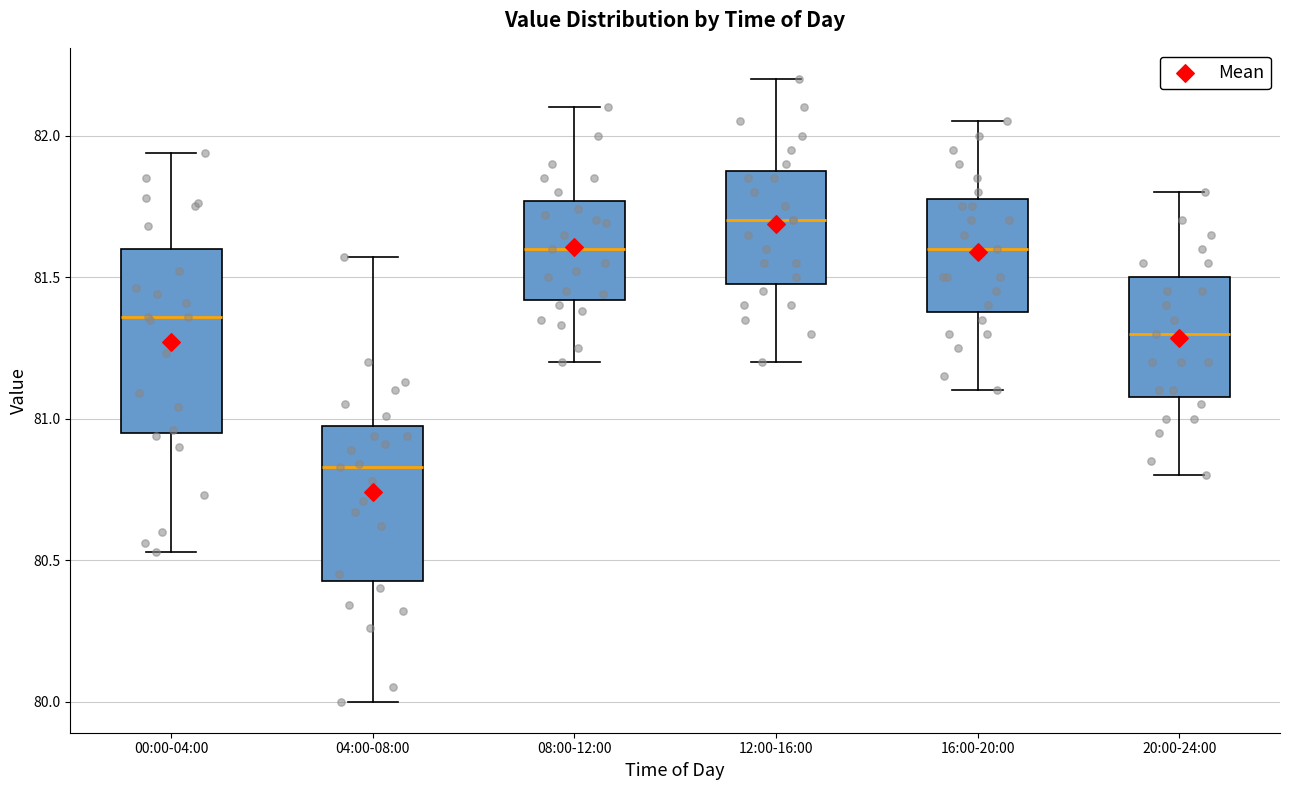

Where does the upper whisker of the box for 16:00-20:00 end on the y-axis? The values are not printed on the chart, so give them approximately, as read against the axis.

82.05